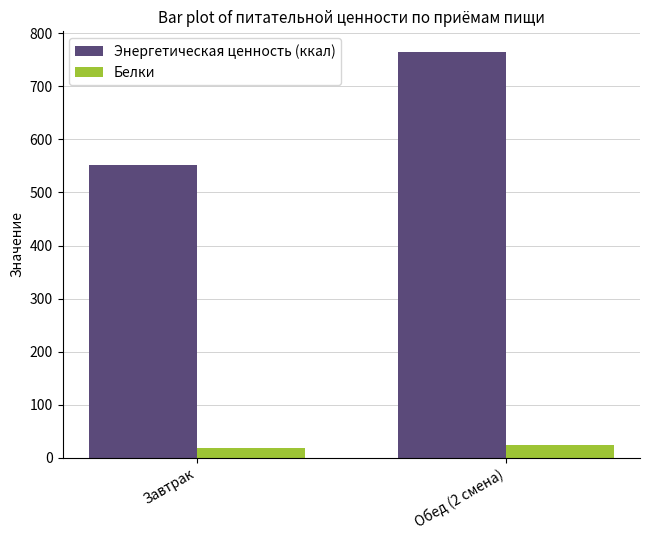

What is the total value across all series at Завтрак?

569.5